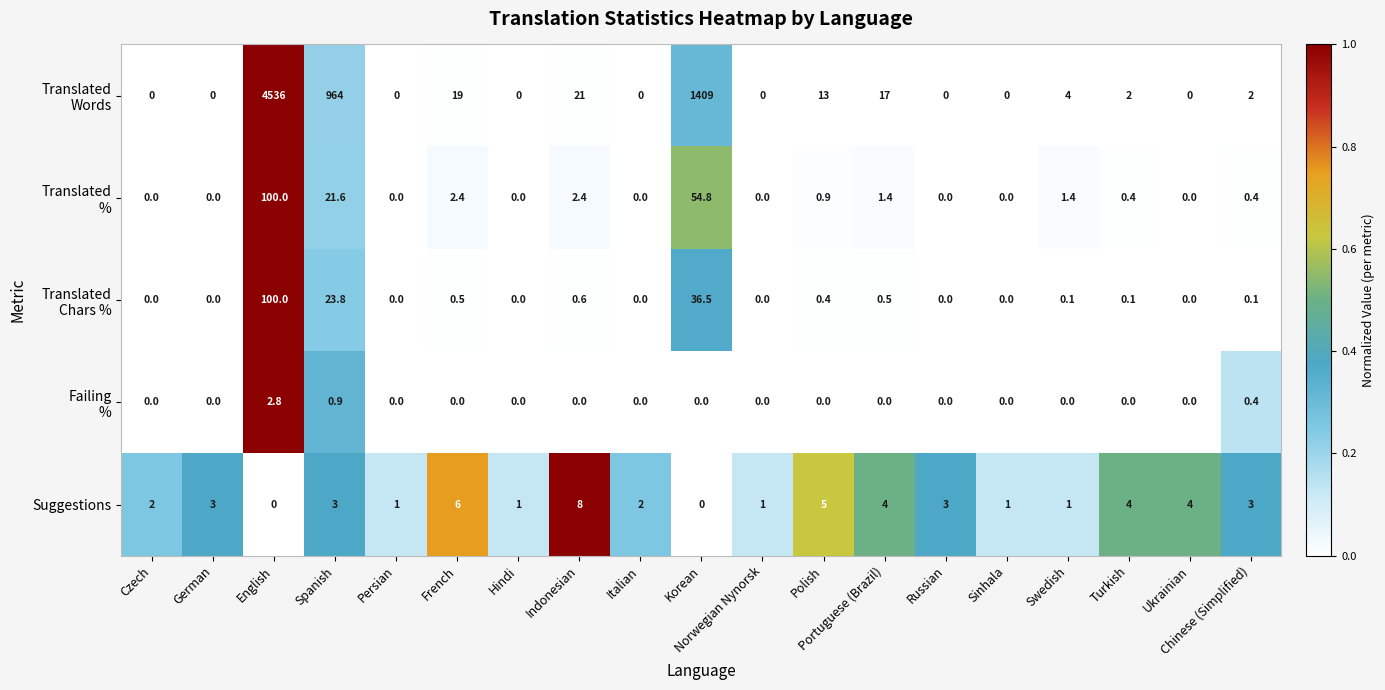

The value of Suggestions at Polish is 5.0. True or false?

True